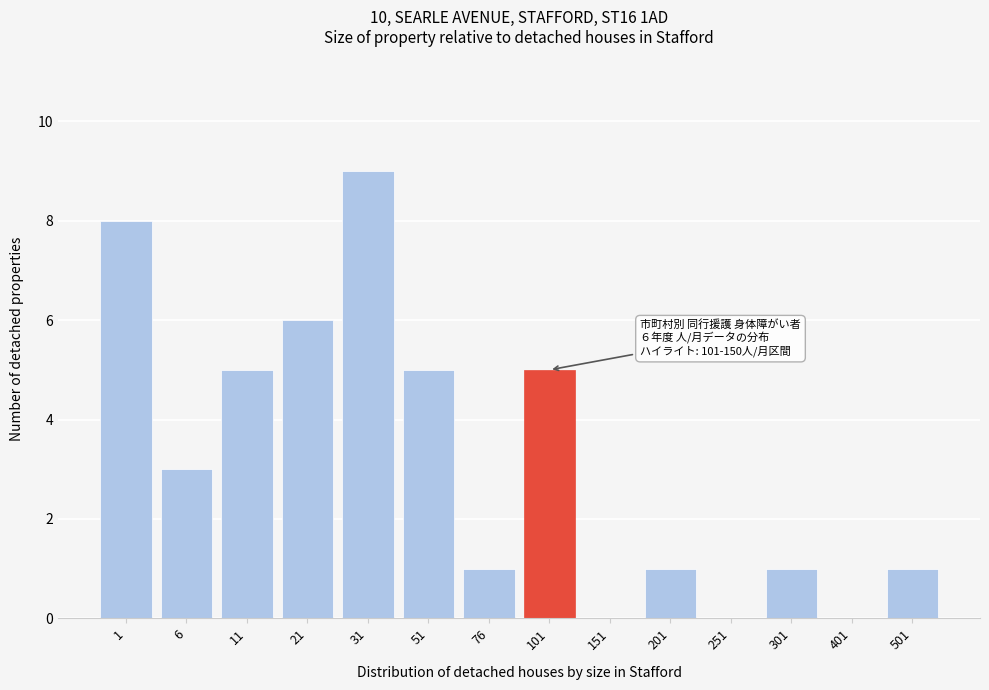

Reading right to left, transcribe all the data shown in this chart.

501=1	401=0	301=1	251=0	201=1	151=0	101=5	76=1	51=5	31=9	21=6	11=5	6=3	1=8